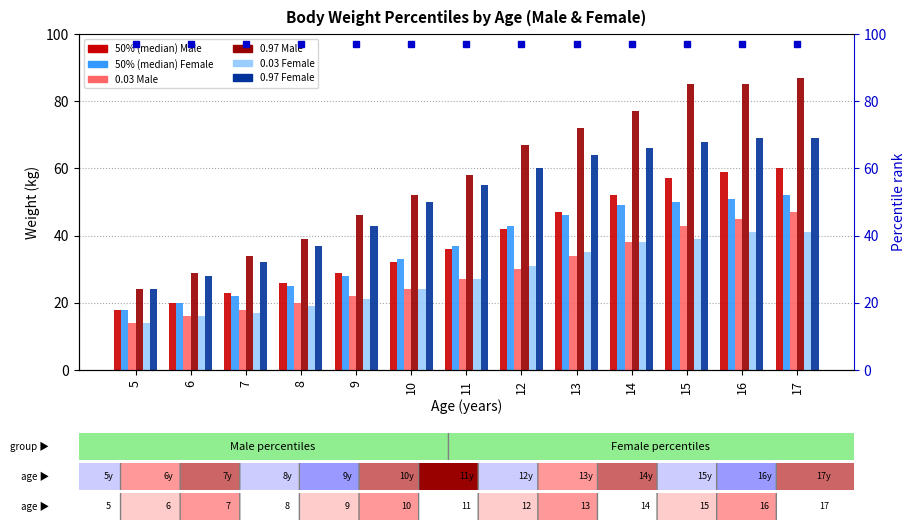

Rank the series by their maximum value, from highest to lowest.

0.97 Male, 0.97 Female, 50% (median) Male, 50% (median) Female, 0.03 Male, 0.03 Female